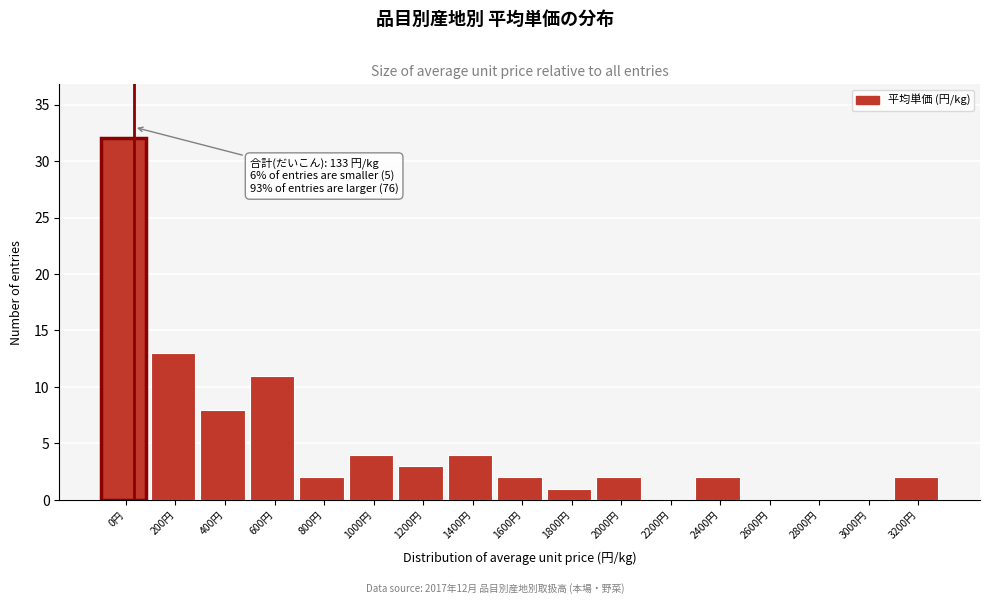

Reading right to left, extract all data points from this chart.

3200円=2	3000円=0	2800円=0	2600円=0	2400円=2	2200円=0	2000円=2	1800円=1	1600円=2	1400円=4	1200円=3	1000円=4	800円=2	600円=11	400円=8	200円=13	0円=32